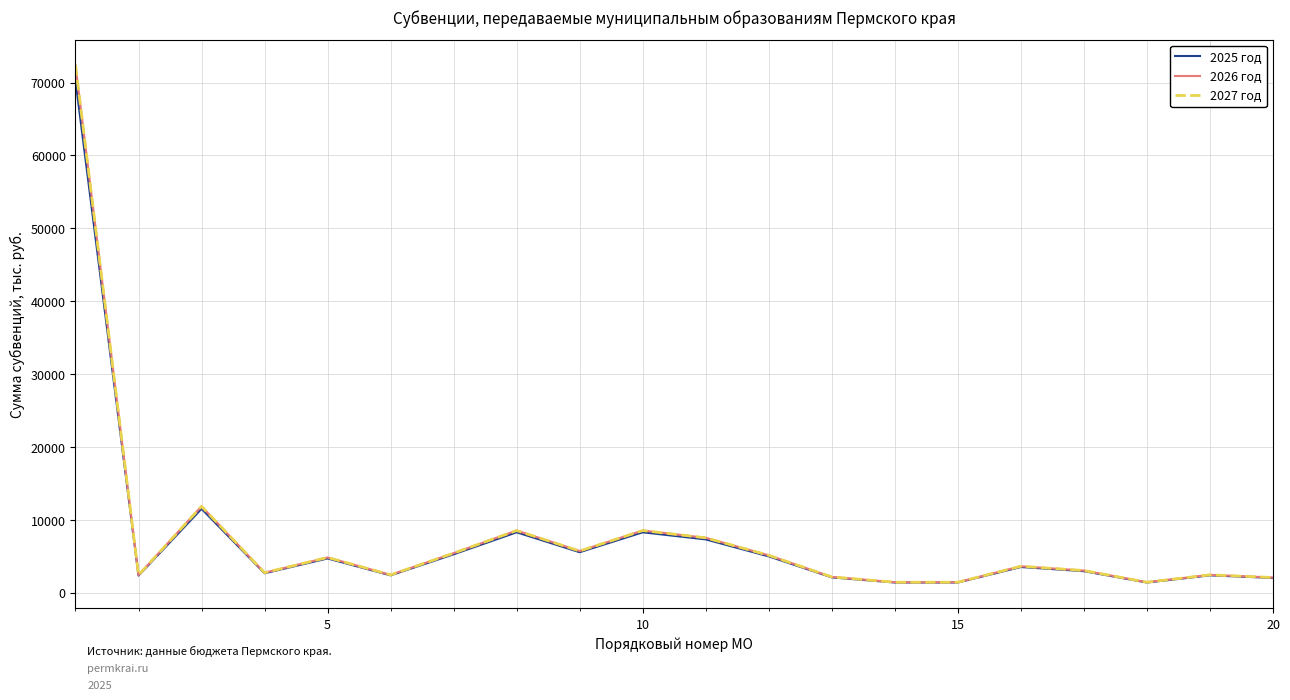

How many values in the 2026 год series exceed 3601?

10